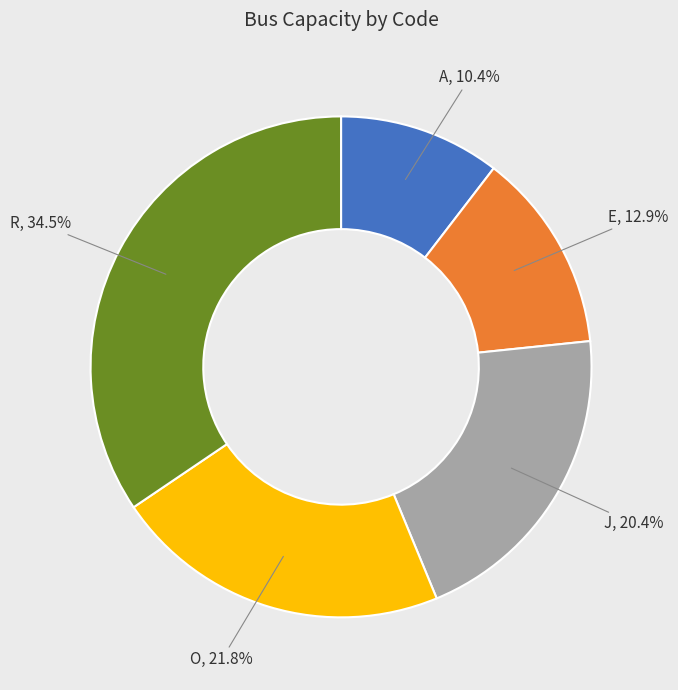

Which slice is the largest?

R